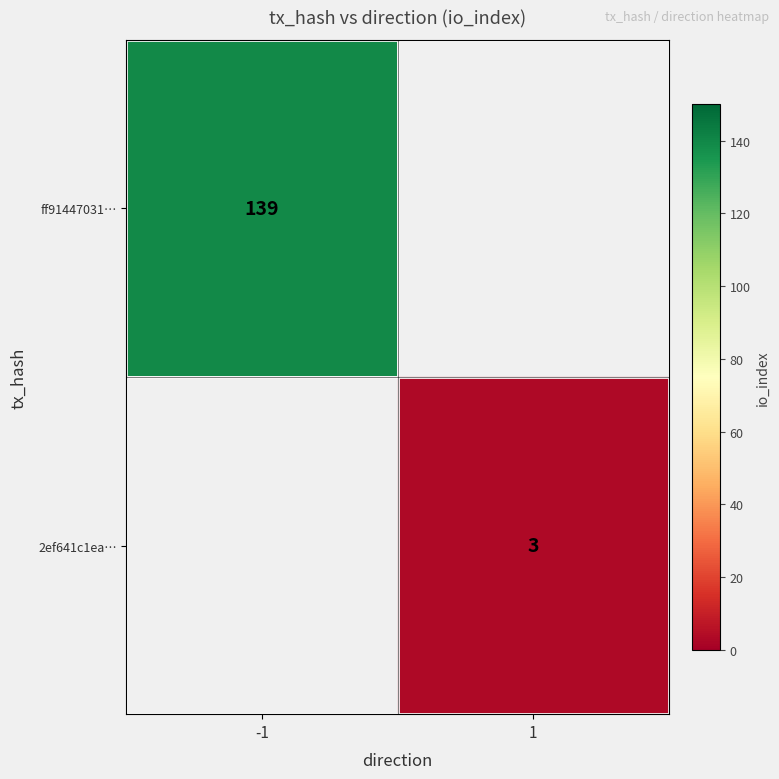

The 2ef641c1ea… series shows 2 at 1. True or false?

False